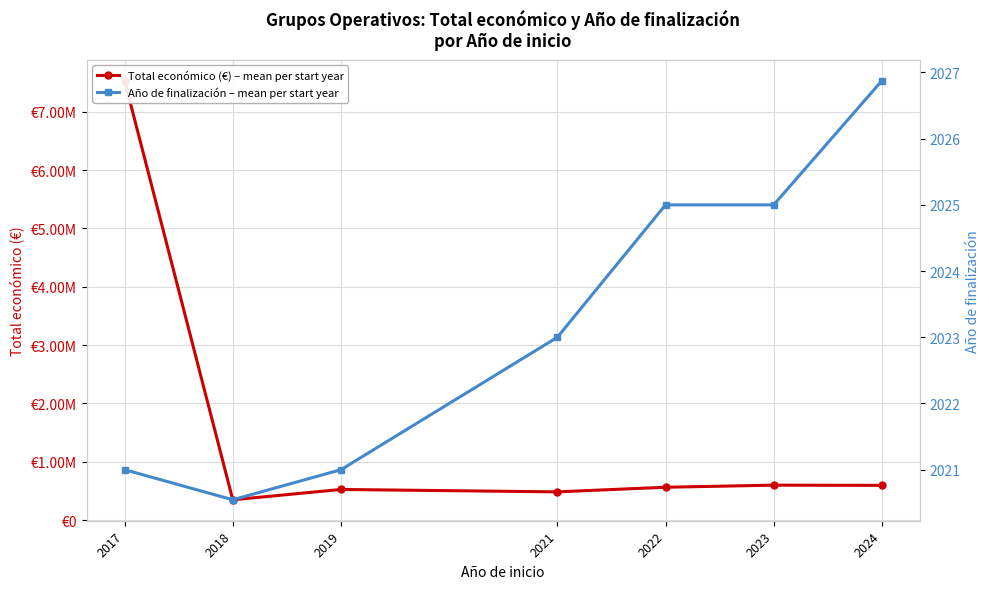

Which series has the largest total across all categories?

Total económico (€) – mean per start year